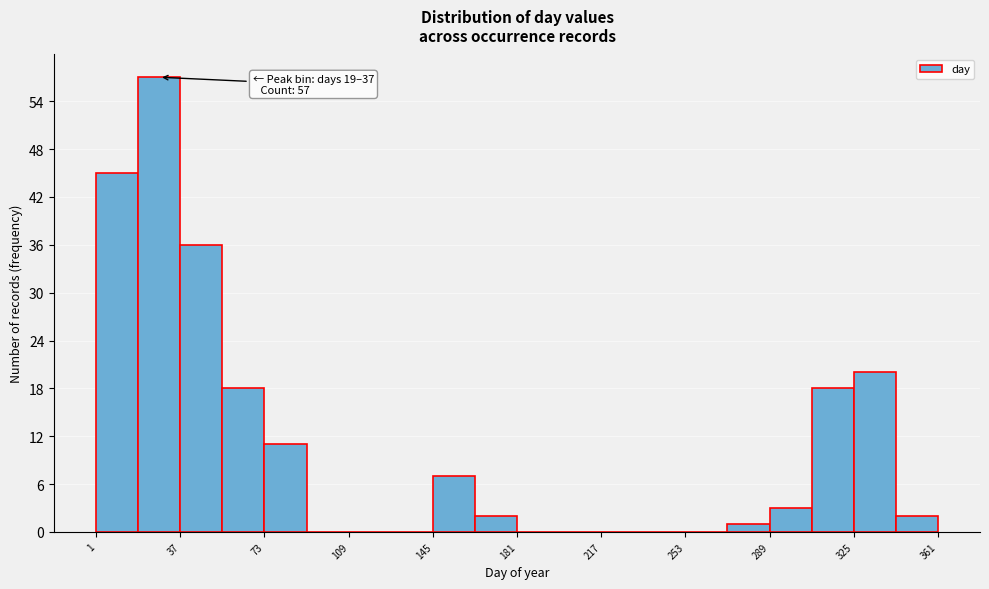

Around what value on the x-axis is the tallest bar? Give the approximate position of its centre, as read against the axis.

30